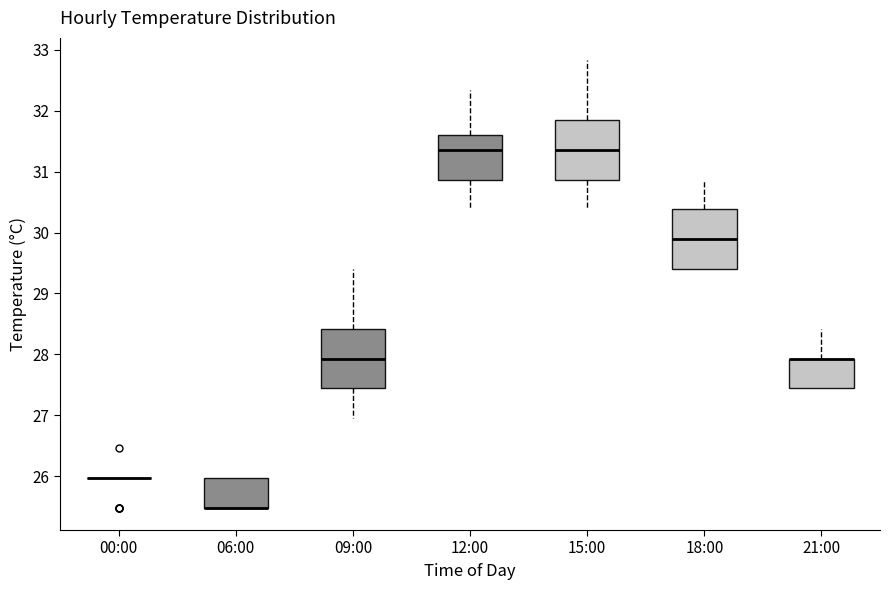

Reading left to right, transcribe this box plot: for each box, give where its median line is, the range the box spans, and where its two whiskers end, as read against the y-axis. The values are not printed on the chart, so give them approximately, as read against the axis.

00:00: box collapsed to a line at 26.0, whiskers 26.0 to 26.0
06:00: median 25.5 (drawn on the box's lower edge), box 25.5 to 26.0, whiskers 25.5 to 26.0
09:00: median 27.9, box 27.4 to 28.4, whiskers 27.0 to 29.4
12:00: median 31.4, box 30.9 to 31.6, whiskers 30.4 to 32.3
15:00: median 31.4, box 30.9 to 31.9, whiskers 30.4 to 32.8
18:00: median 29.9, box 29.4 to 30.4, whiskers 29.4 to 30.9
21:00: median 27.9 (drawn on the box's upper edge), box 27.4 to 27.9, whiskers 27.4 to 28.4